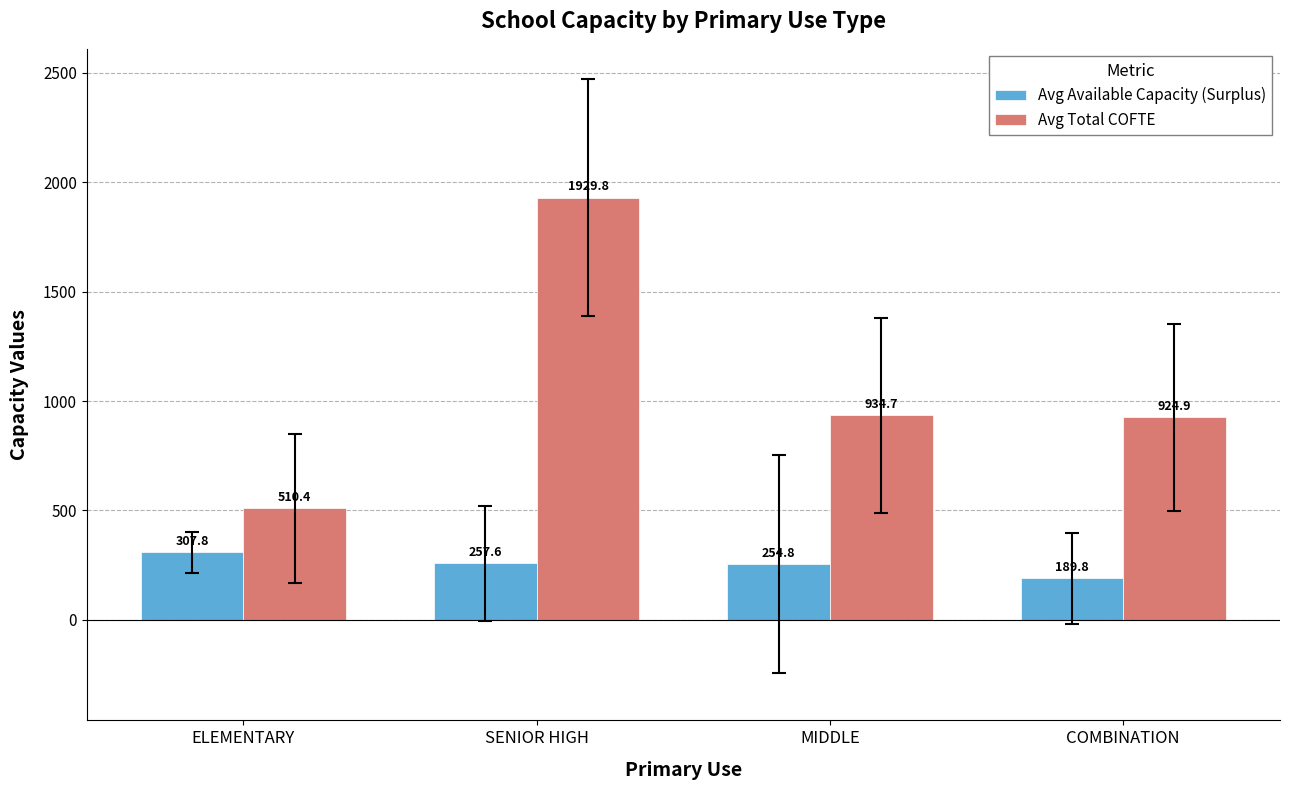

What position from the right is SENIOR HIGH?

3